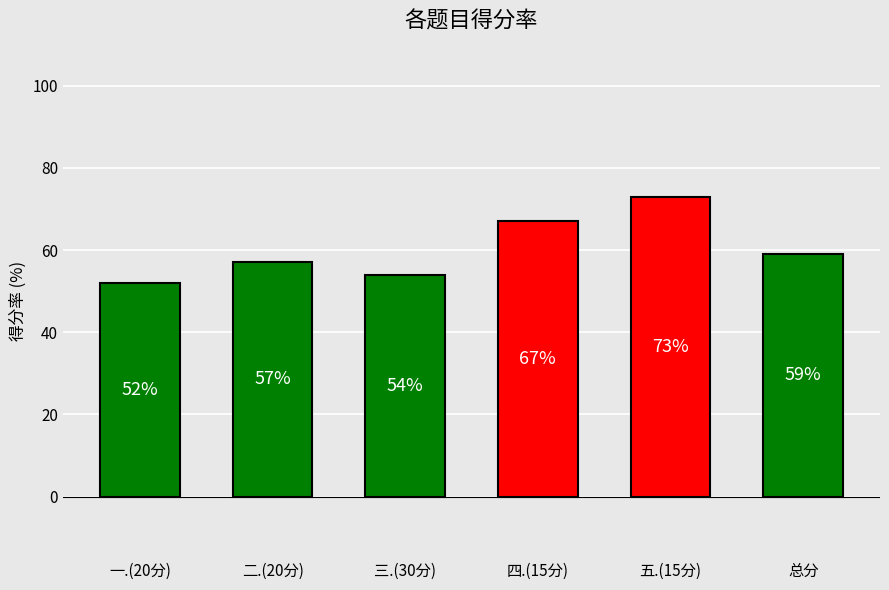

What is the smallest value displayed?

52